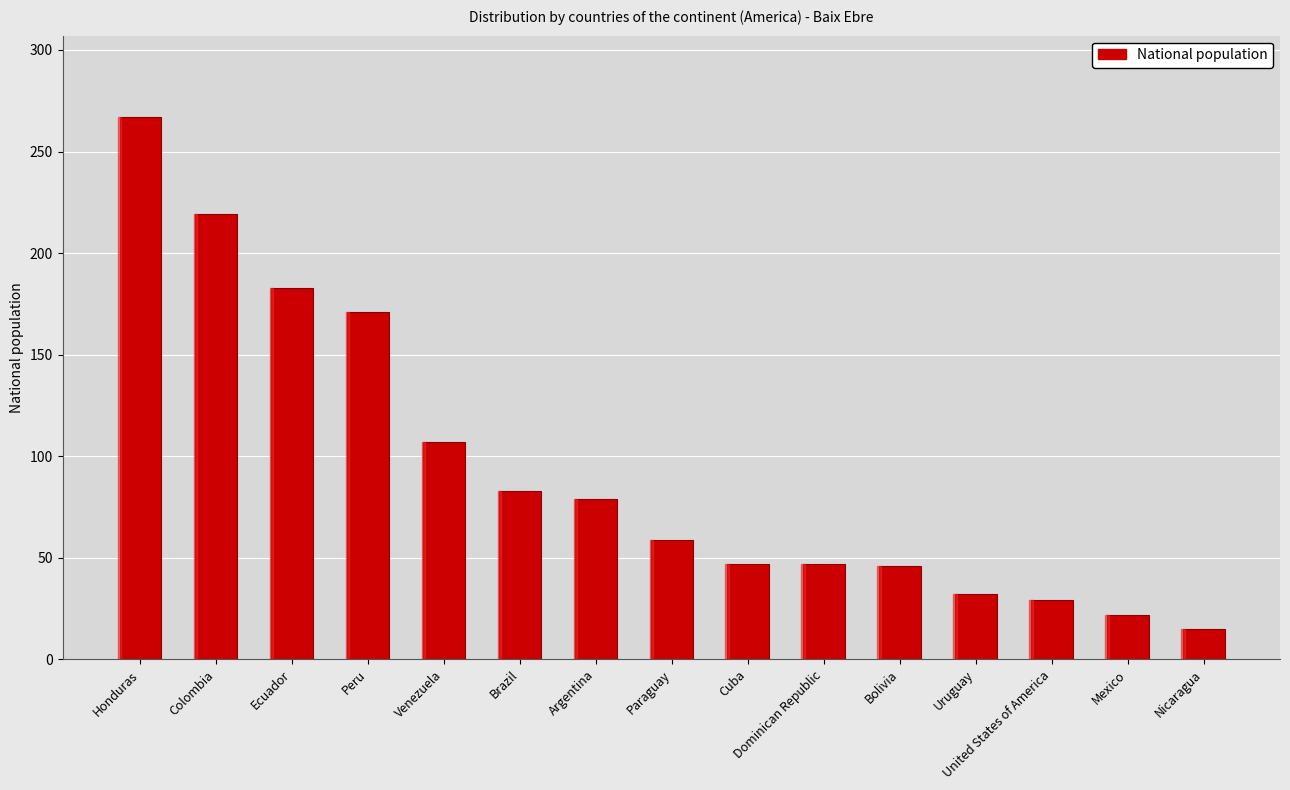

What is the maximum value shown in the chart?

267